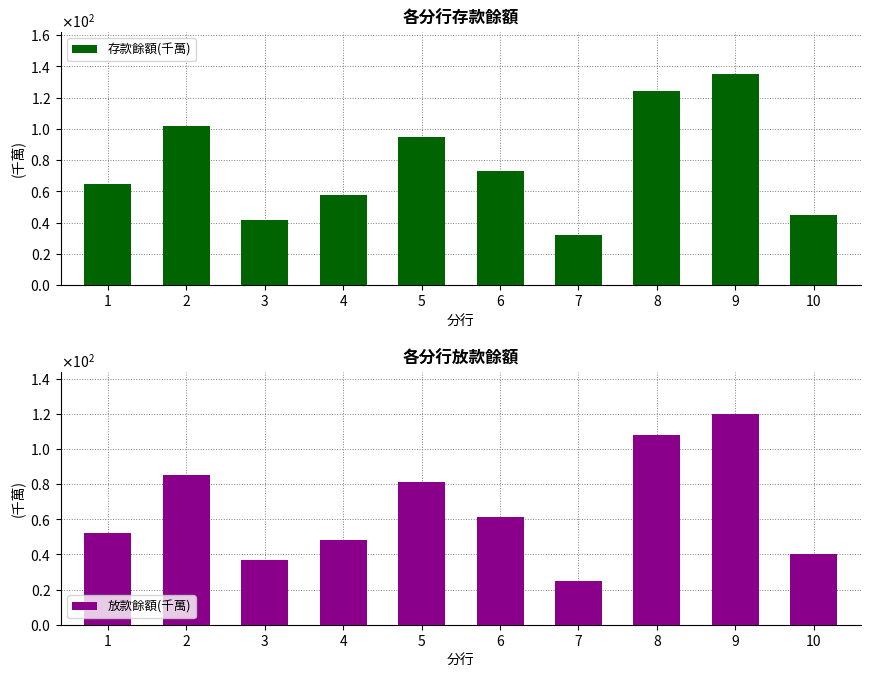

How many bars are there in each group?

2